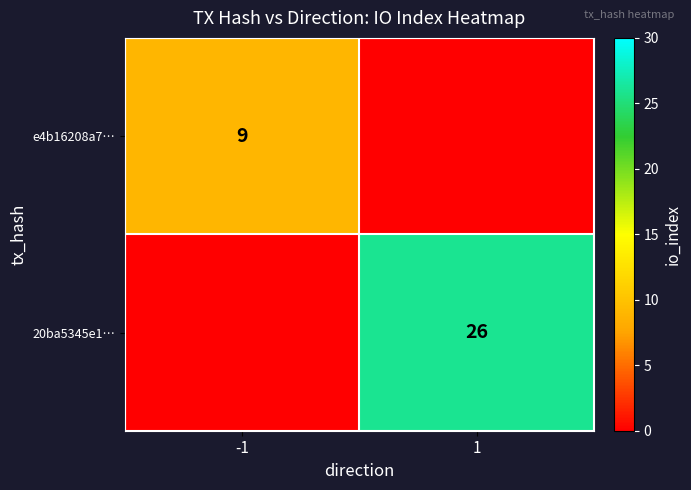

The value of 20ba5345e1… at 1 is 26. True or false?

True